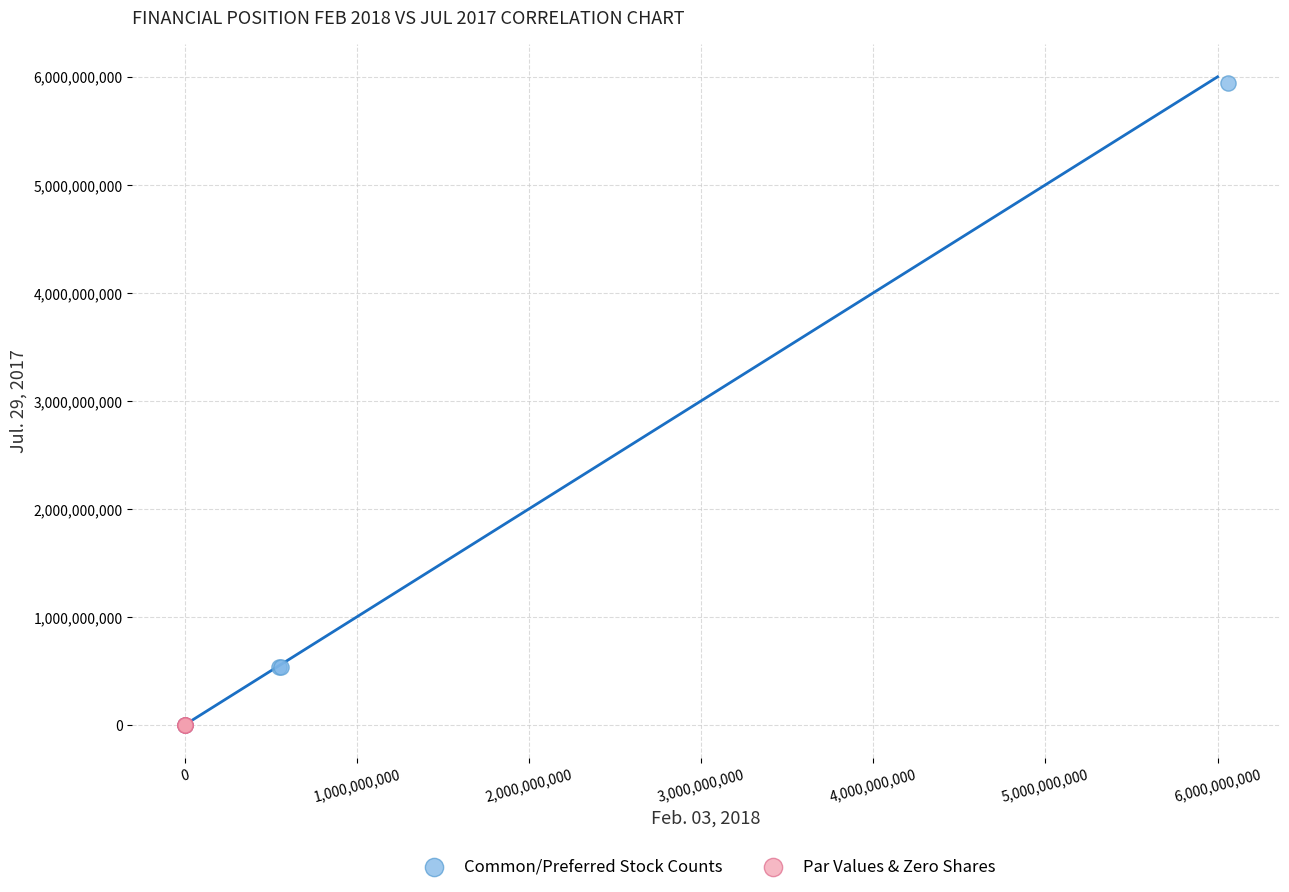

Which series contains the highest Y value?

Common/Preferred Stock Counts